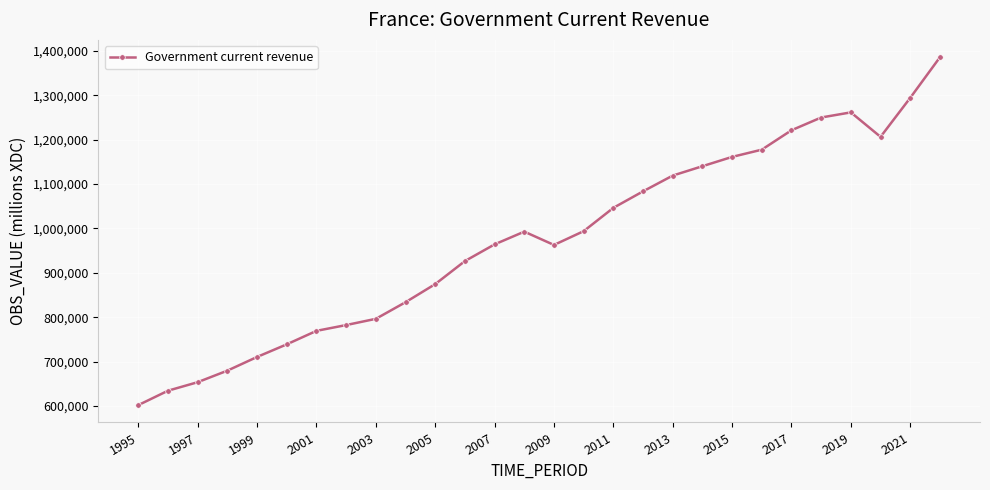

What is the greatest value displayed?

1385456